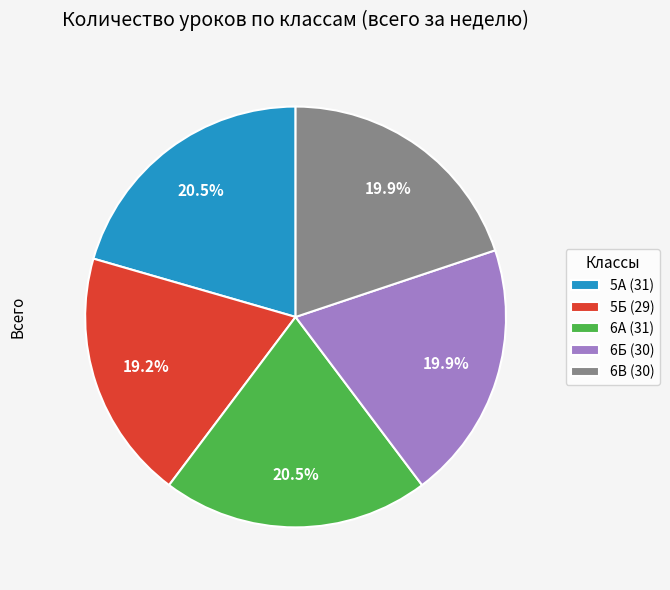

What is the ratio of the value at 5А (31) to the value at 6Б (30)?

1.0